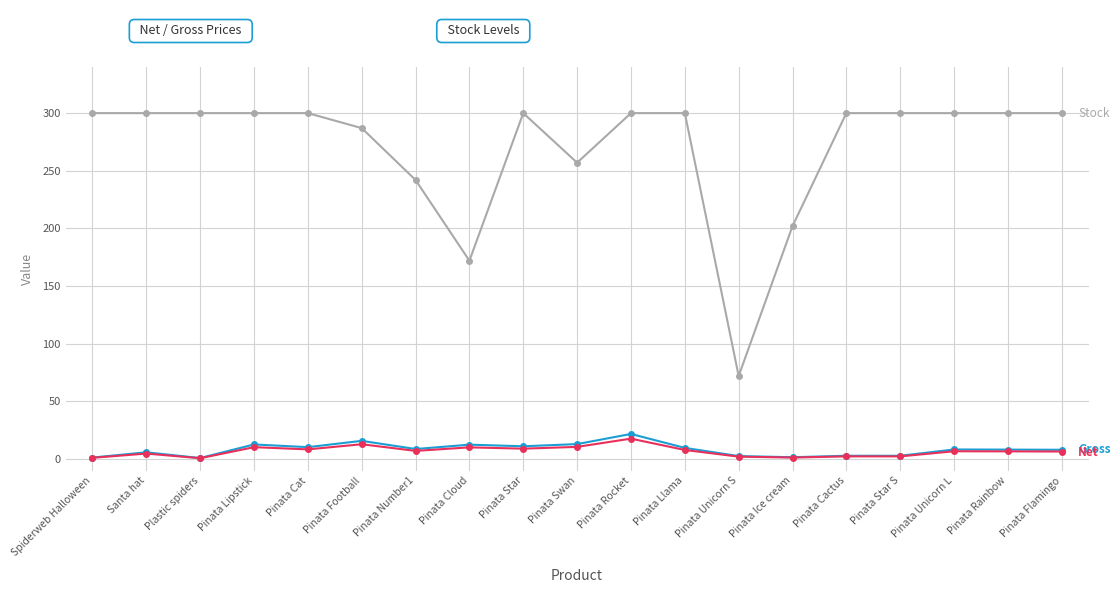

What is the maximum value shown in the chart?

300.0